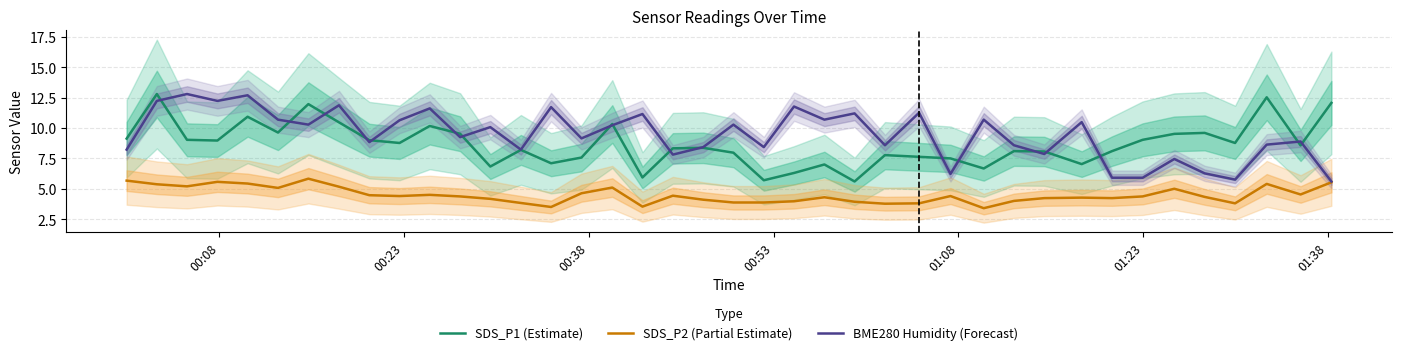

What is the highest value of the BME280 Humidity (Forecast) series?

12.8